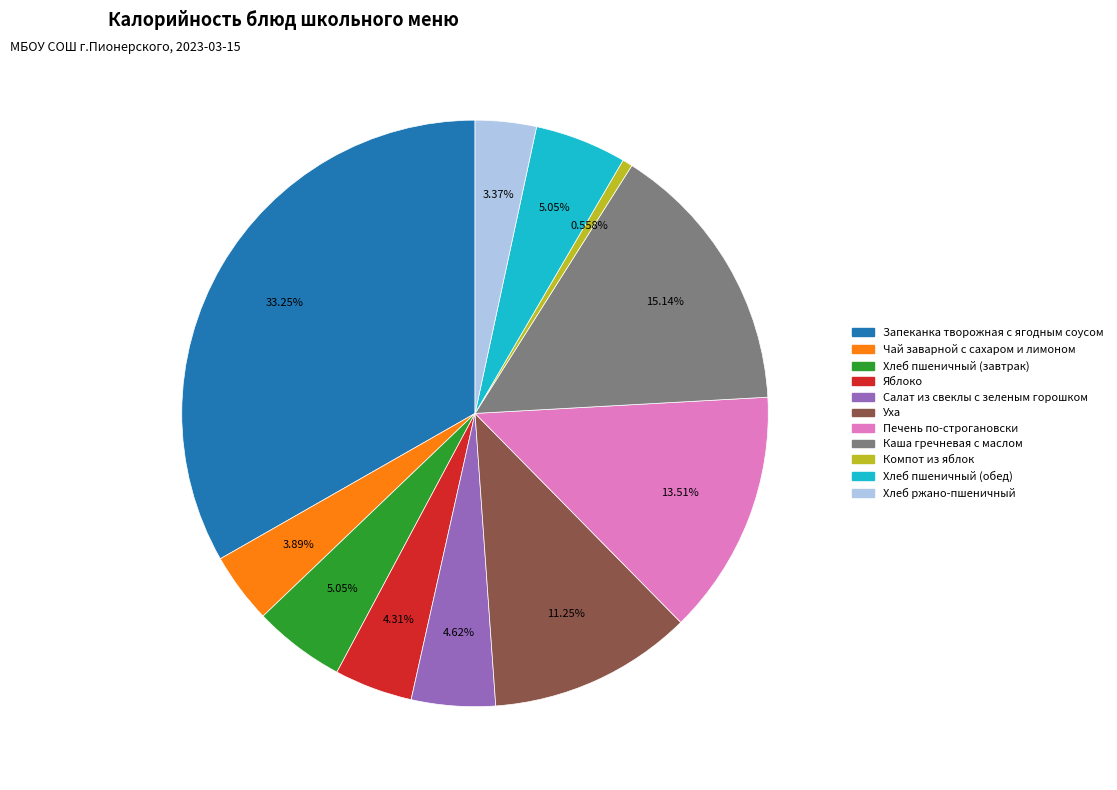

Is it true that Яблоко is 15% of the pie?

False